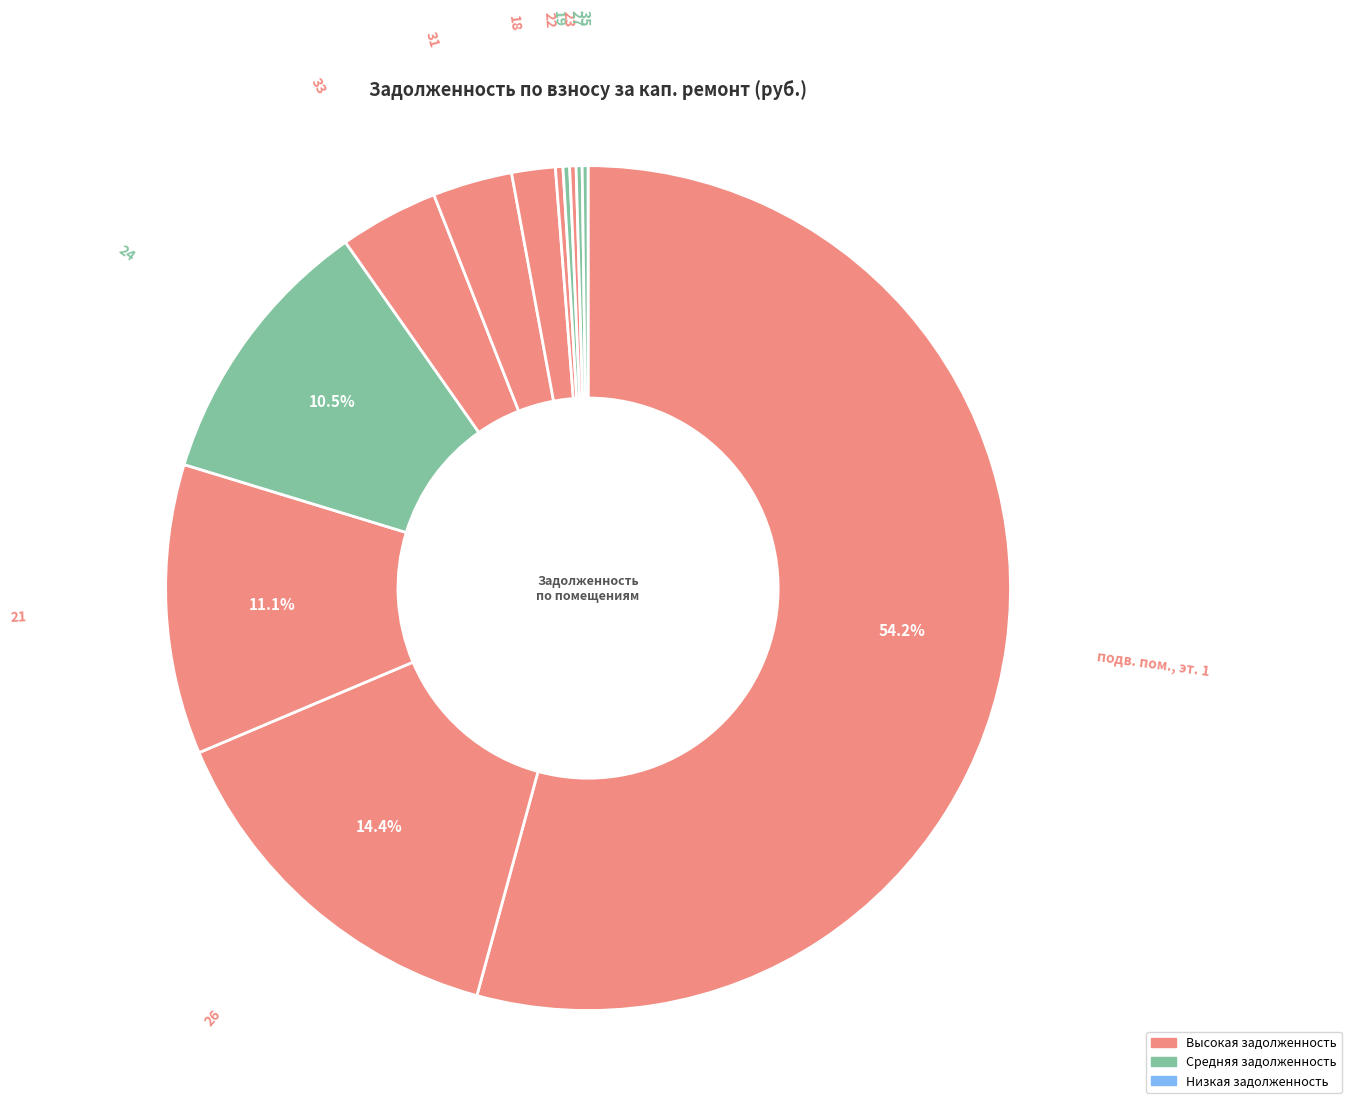

Which slice represents more than half of the pie?

подв. пом., эт. 1